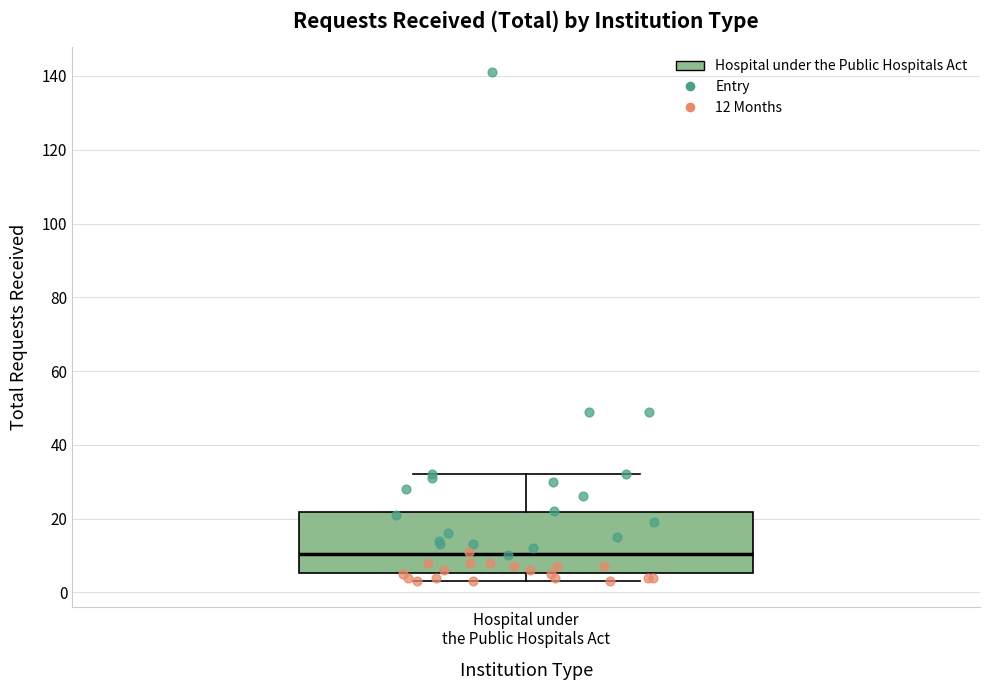

Transcribe this box plot: give where the median line is, the range the box spans, and where the two whiskers end, as read against the y-axis. The values are not printed on the chart, so give them approximately, as read against the axis.

median 10, box 6 to 22, whiskers 4 to 32